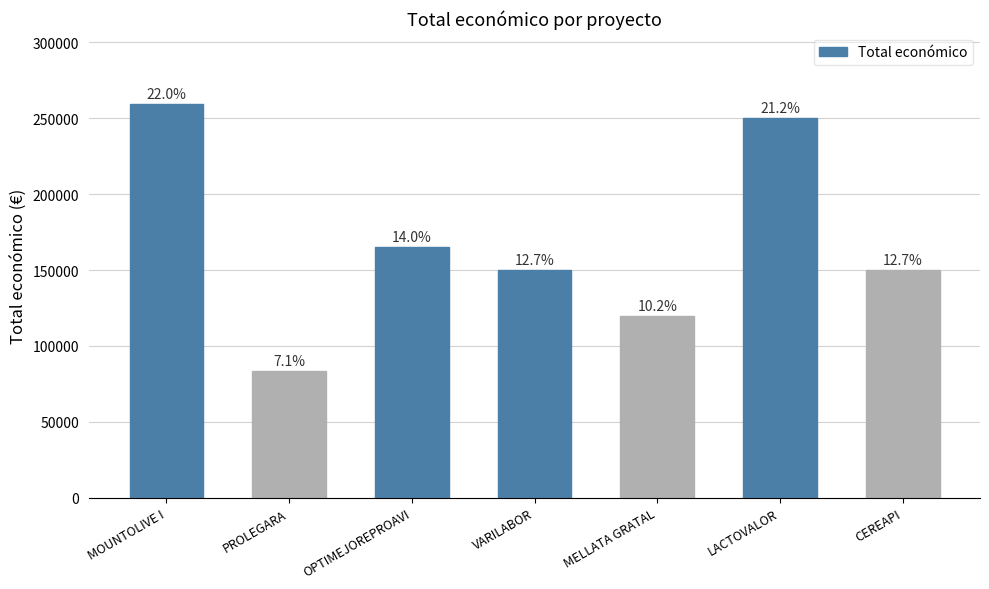

What is the value of the 7th bar from the left?

150000